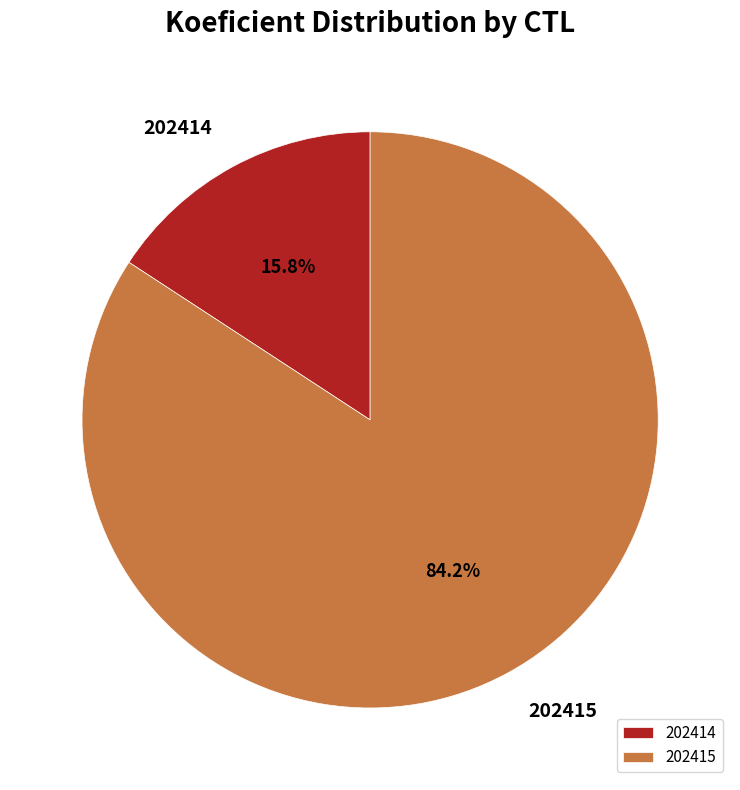

How many slices are in this pie chart?

2